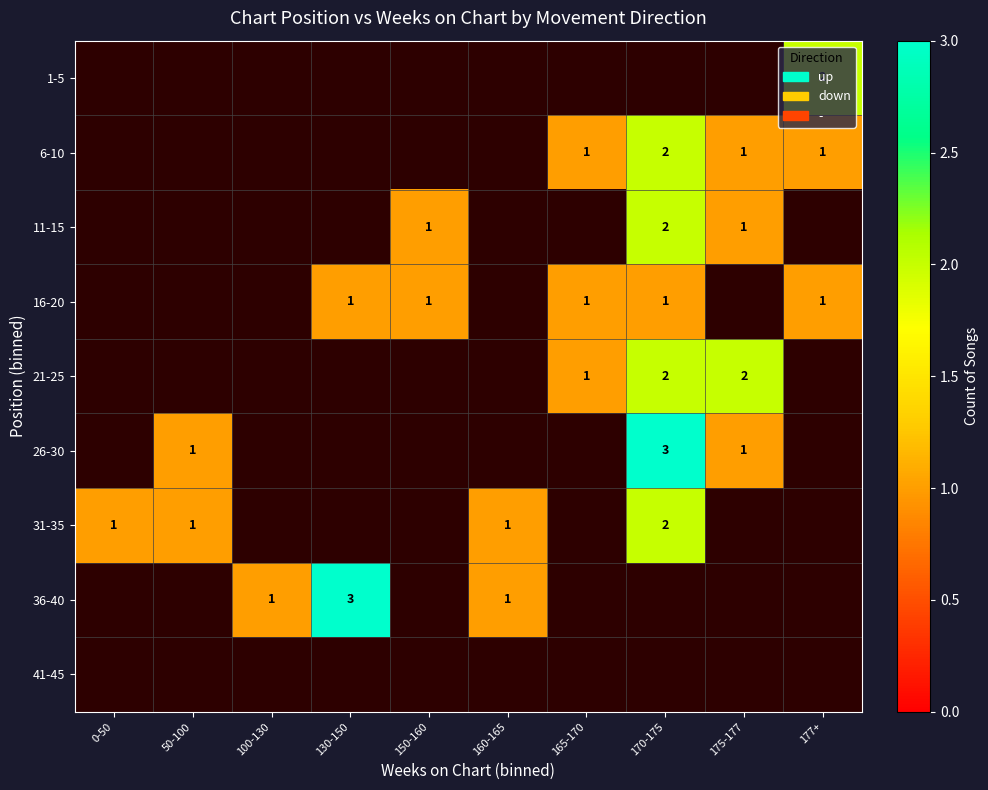

Is it true that 26-30 equals 0 at 50-100?

False